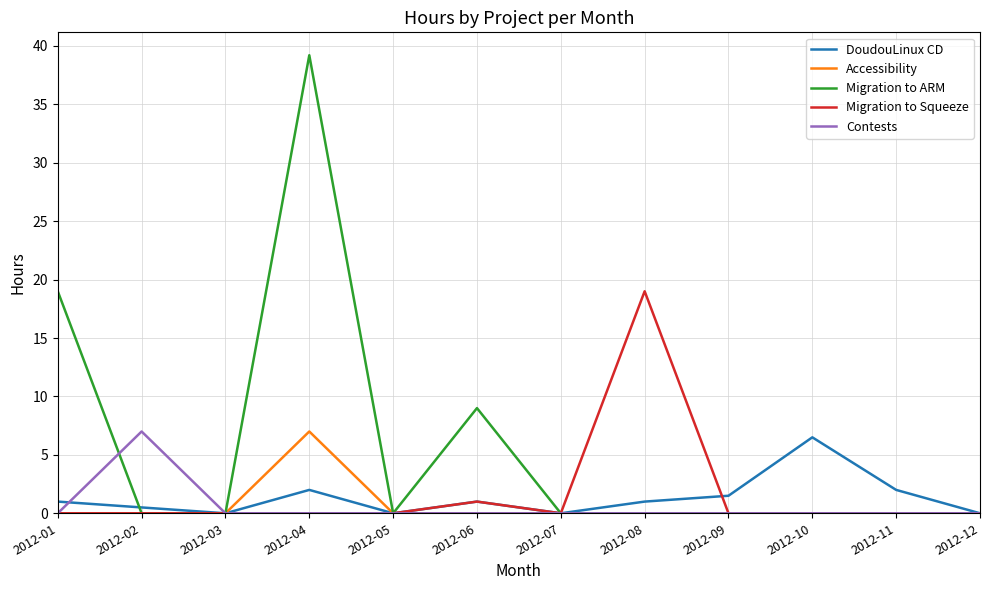

Which series has the largest total across all categories?

Migration to ARM